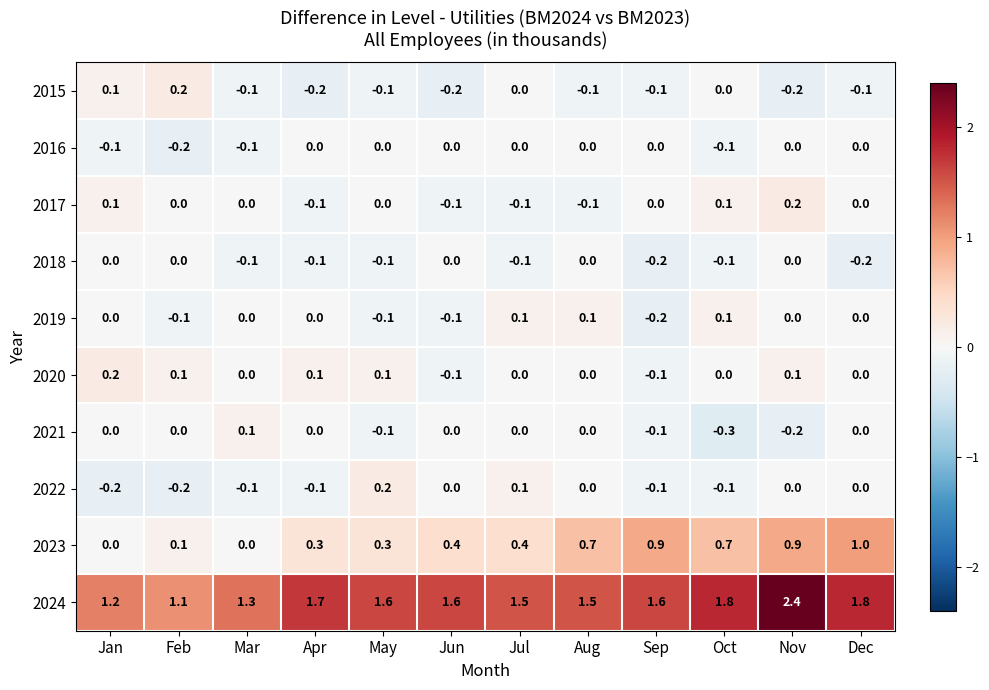

Which series has the largest range (max minus min)?

2024